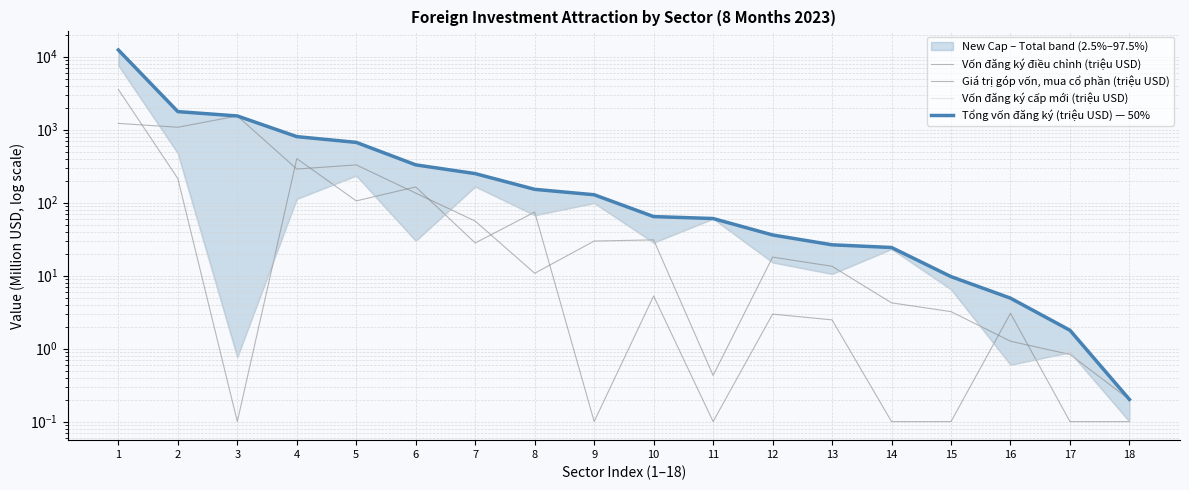

True or false: Tổng vốn đăng ký (triệu USD) — 50% has more than 0 points higher than both neighbors.

False